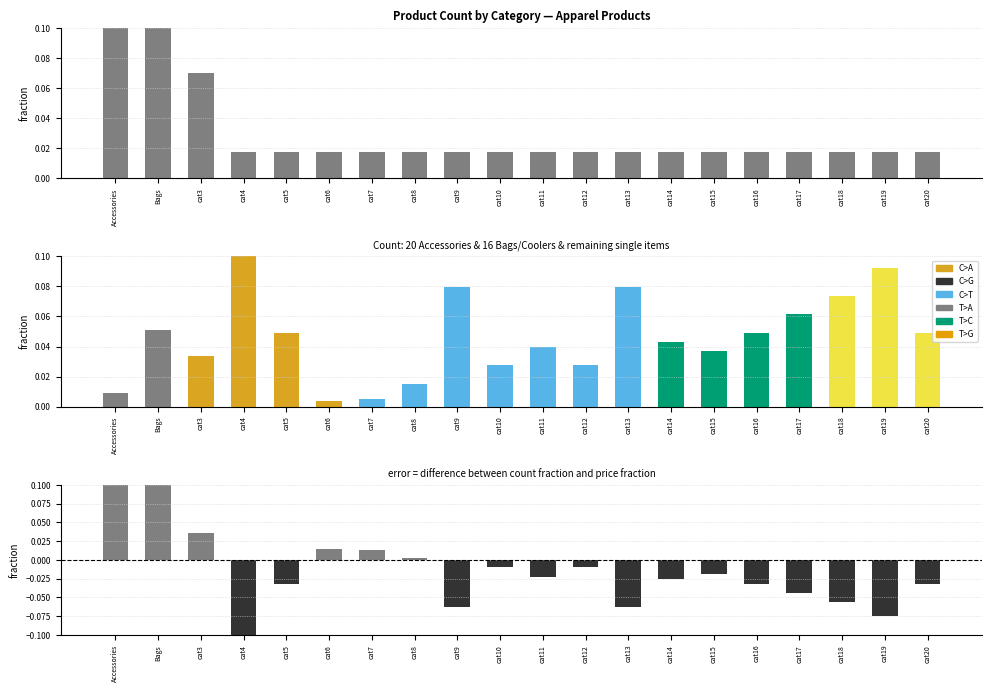

Where is Count nearest to the value 0?

cat4